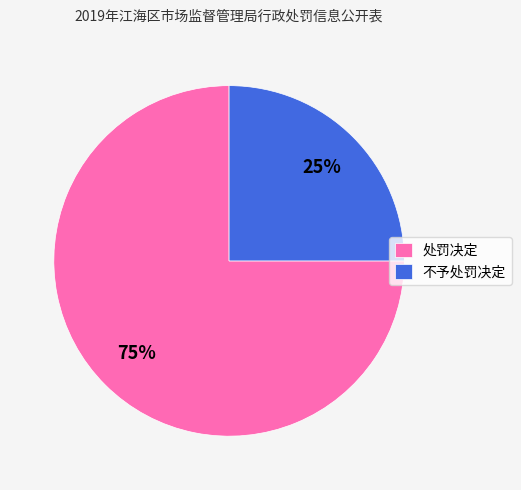

Which category accounts for the majority?

处罚决定